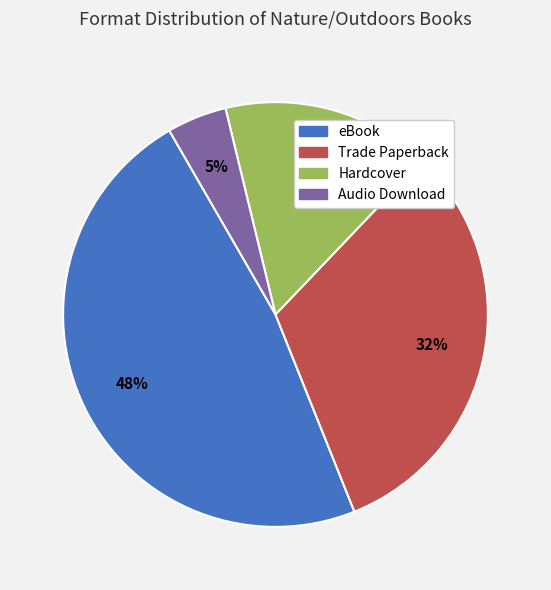

To the nearest percent, what percentage of the pie is Trade Paperback?

32%